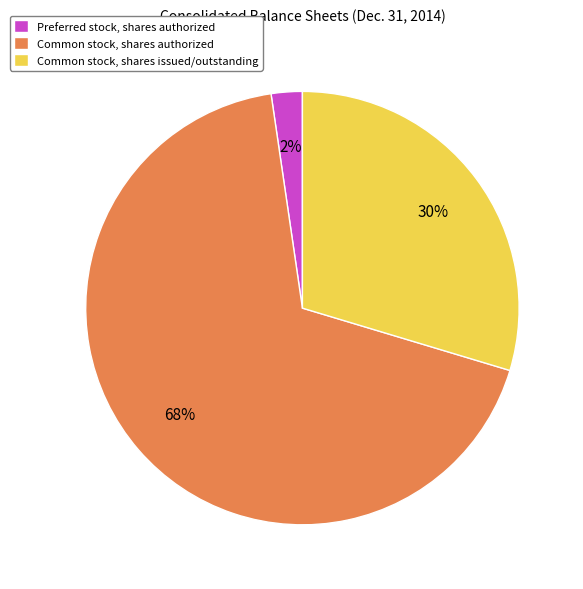

Is Common stock, shares authorized the majority of the pie?

Yes